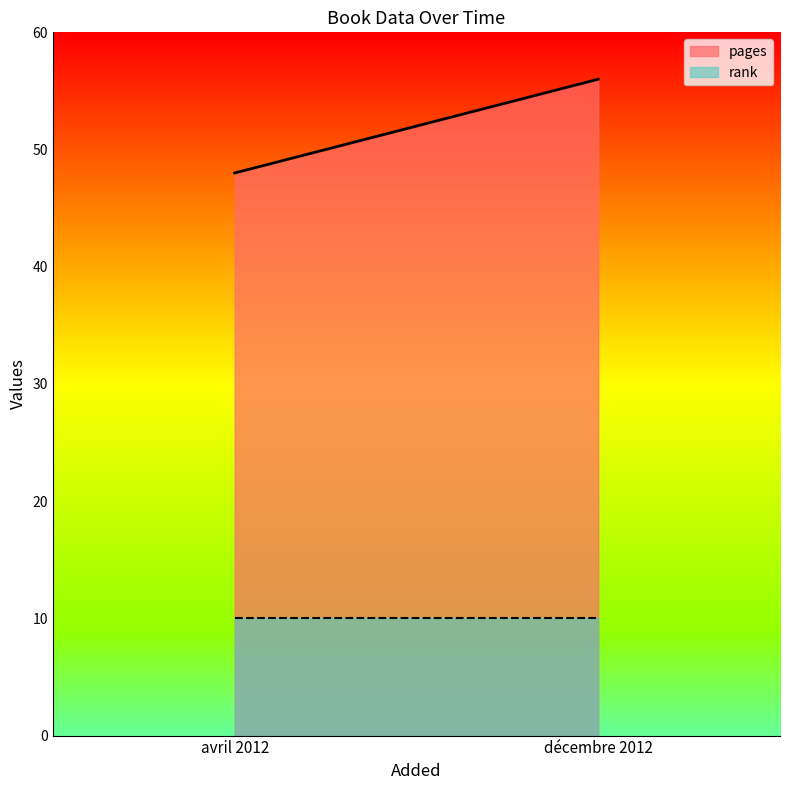

Is the value of rank at décembre 2012 greater than the value of pages at avril 2012?

No